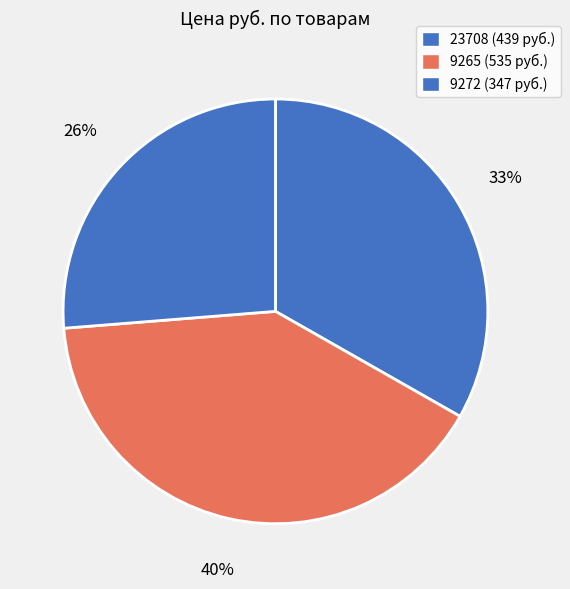

Count the number of slices in the pie.

3